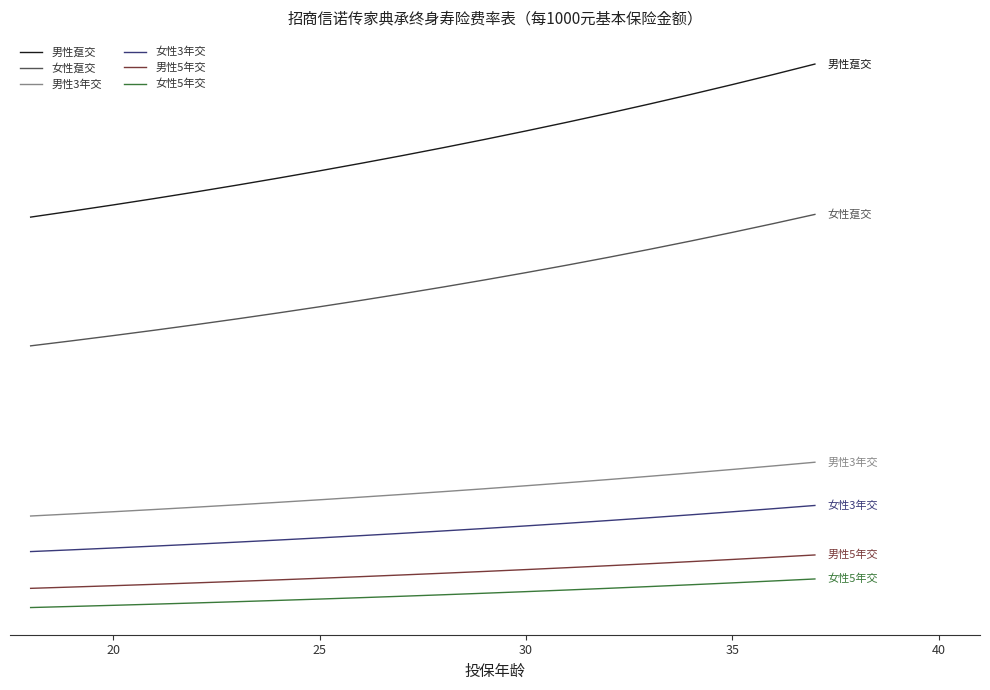

What are all the series names shown in the legend?

男性趸交, 女性趸交, 男性3年交, 女性3年交, 男性5年交, 女性5年交